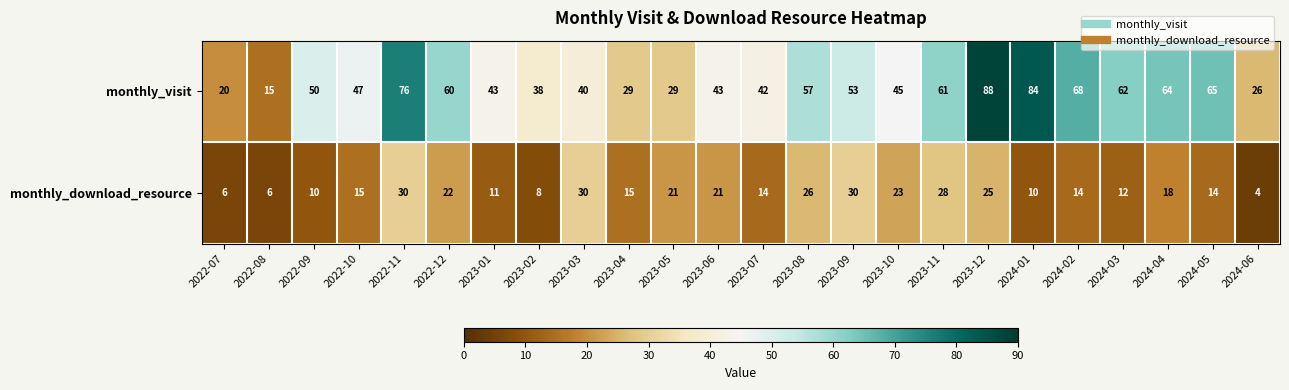

What is the difference between the highest and lowest values at 2023-02?

30